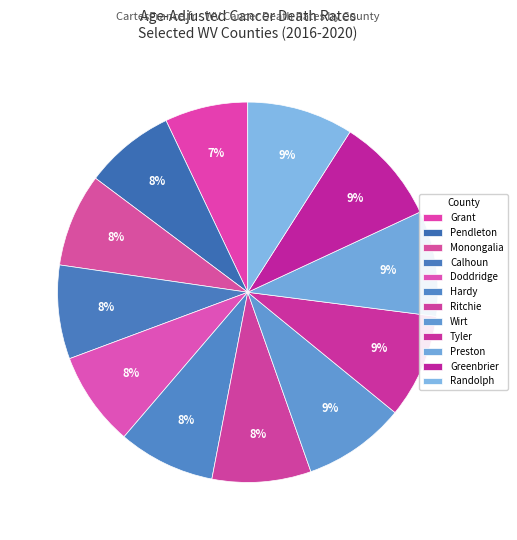

How many segments does this pie chart have?

12